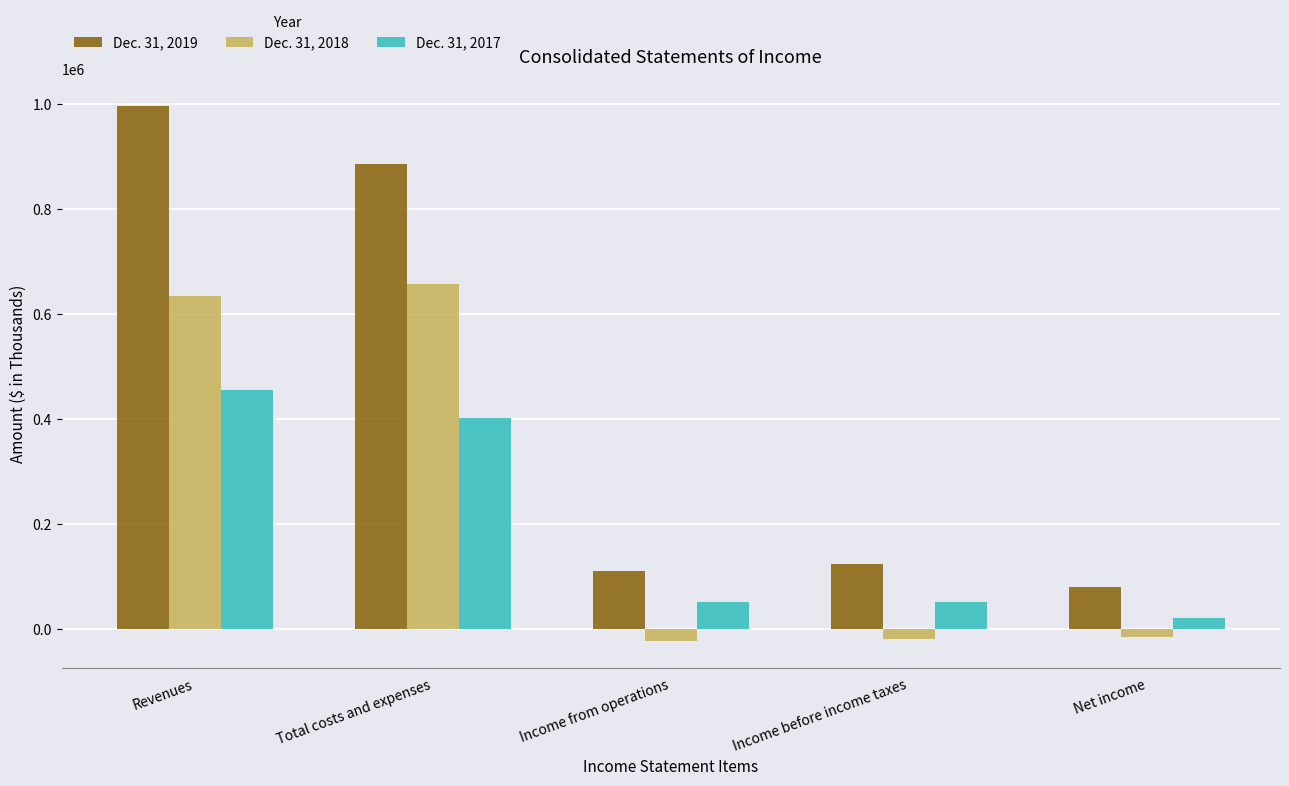

At Income from operations, list the series in order from largest to smallest.

Dec. 31, 2019, Dec. 31, 2017, Dec. 31, 2018